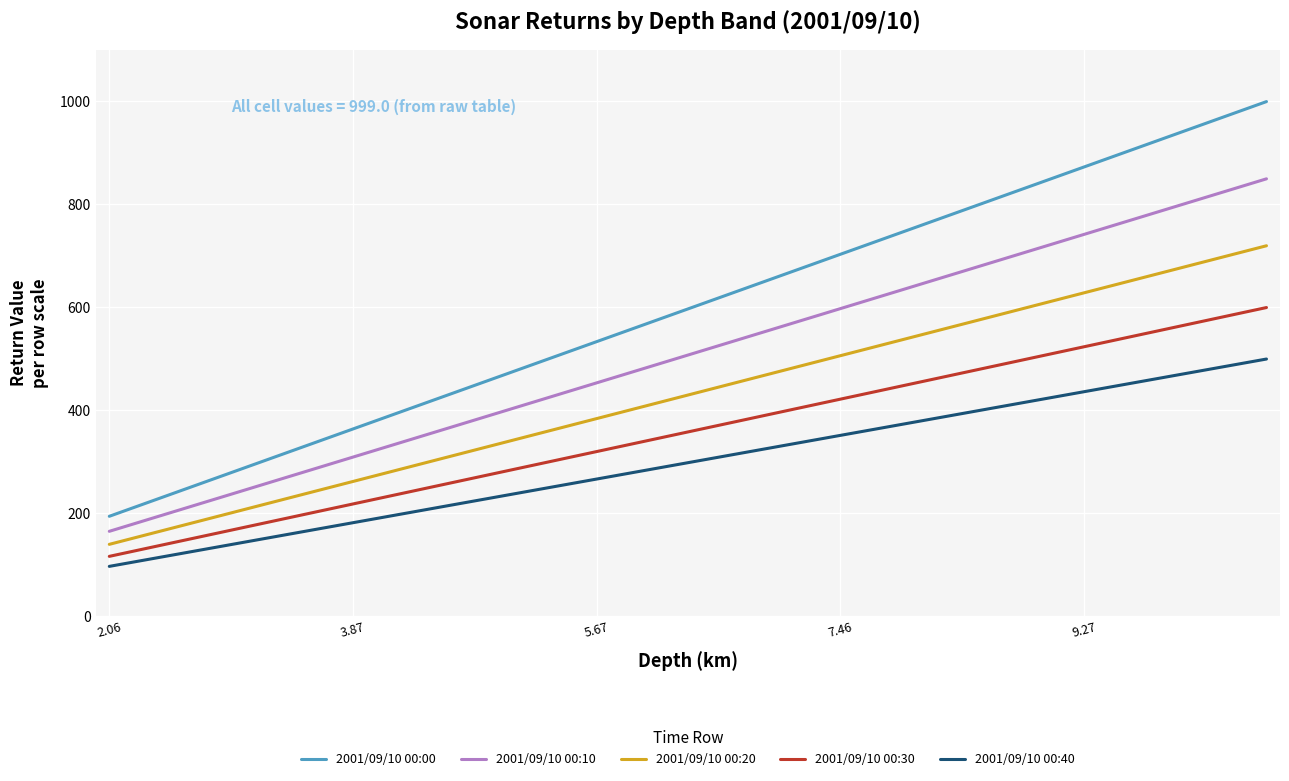

What is the minimum value for 2001/09/10 00:30?

116.6